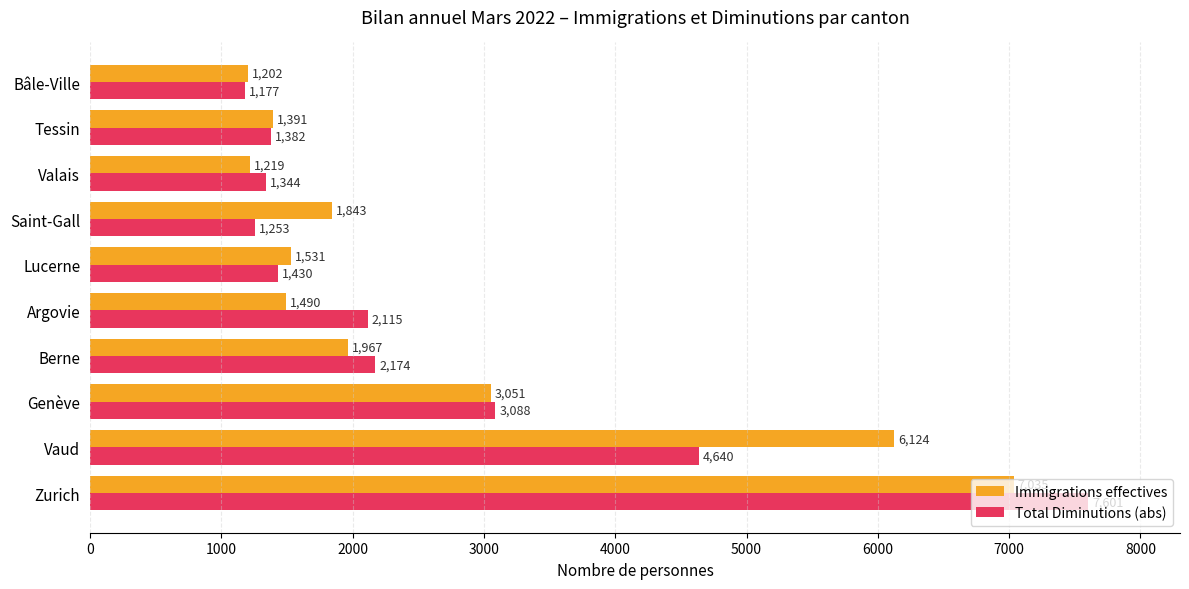

What are all the series names shown in the legend?

Immigrations effectives, Total Diminutions (abs)